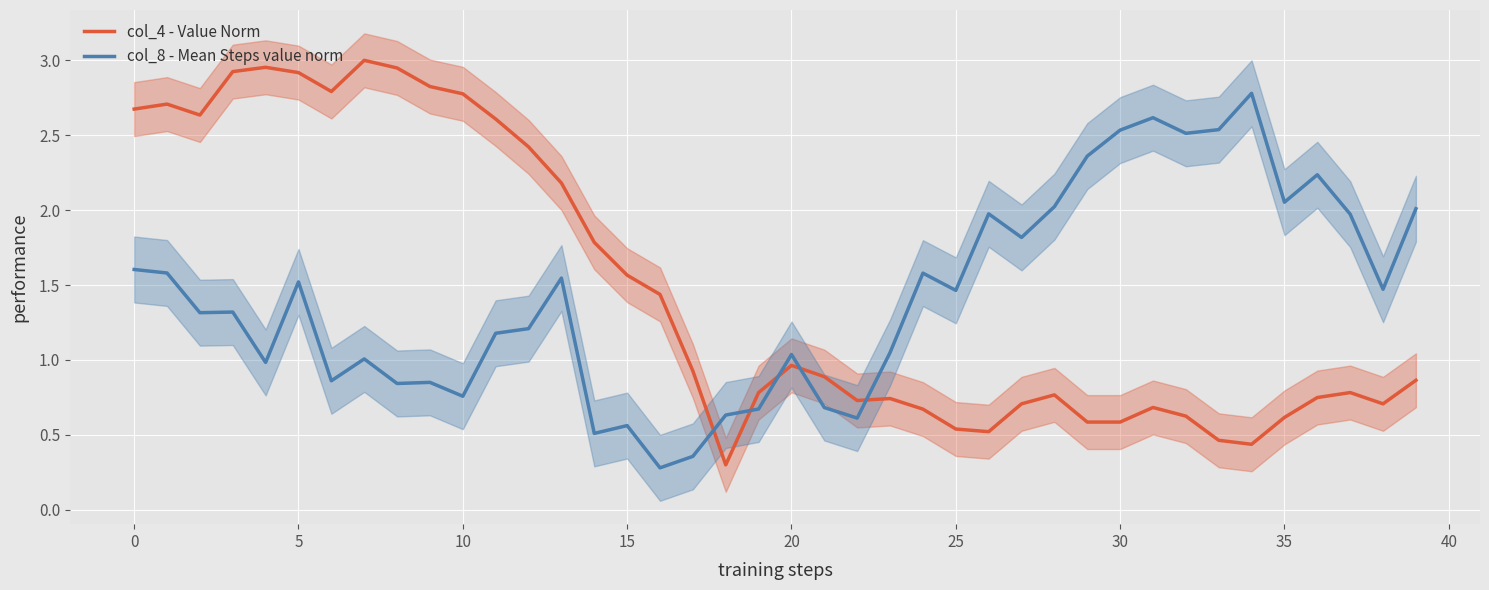

The col_8 - Mean Steps value norm series shows 1.5 at 13. True or false?

True